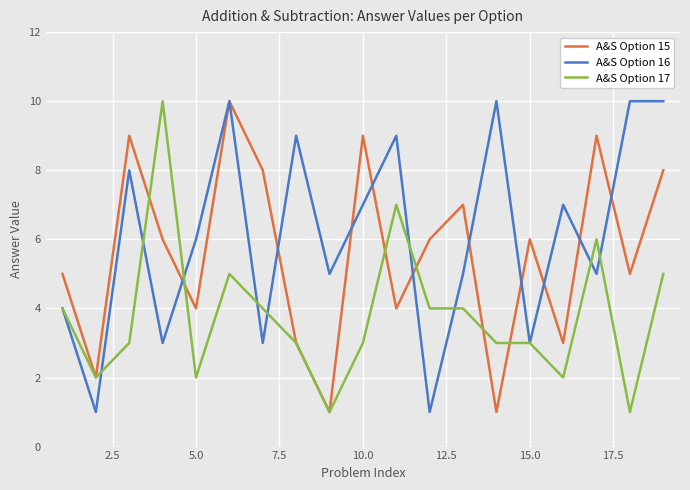

Rank the series by their average value, from highest to lowest.

A&S Option 16, A&S Option 15, A&S Option 17